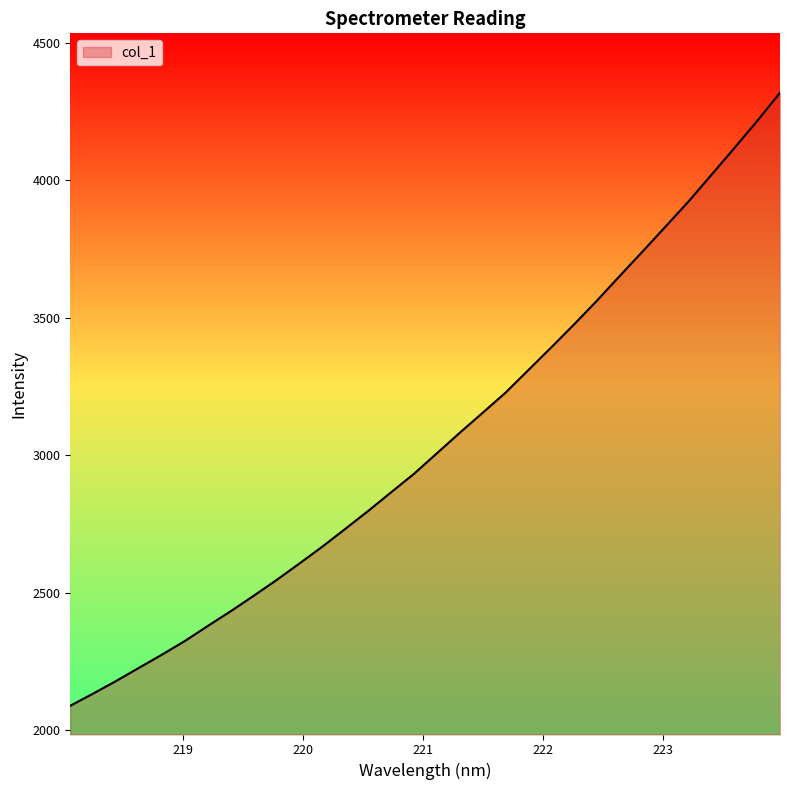

How many series are shown in this chart?

1